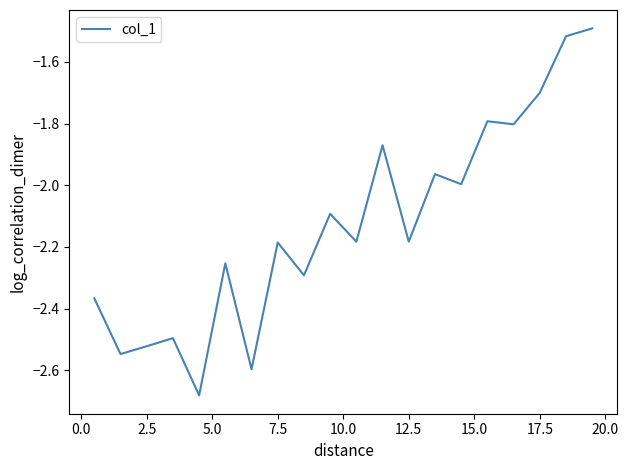

What is the difference between the maximum and minimum values?

1.2